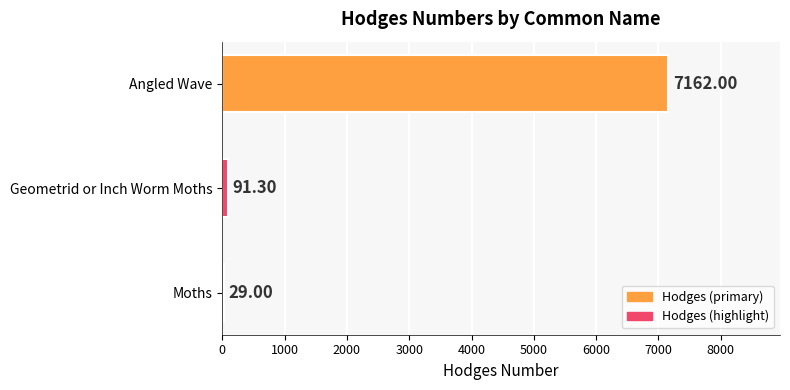

What is the sum of the values at Angled Wave and Moths?

7191.0